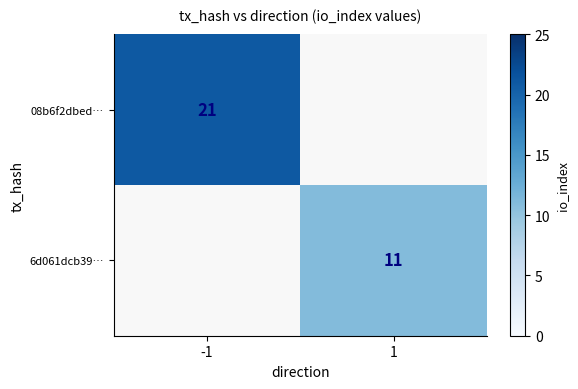

How many series are shown in this chart?

2